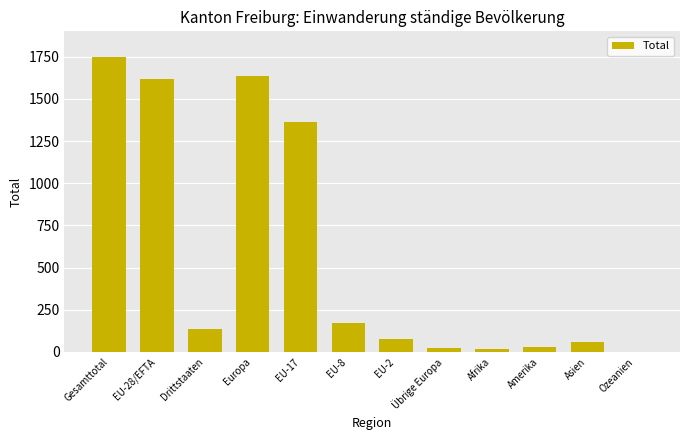

How many categories are shown in the chart?

12